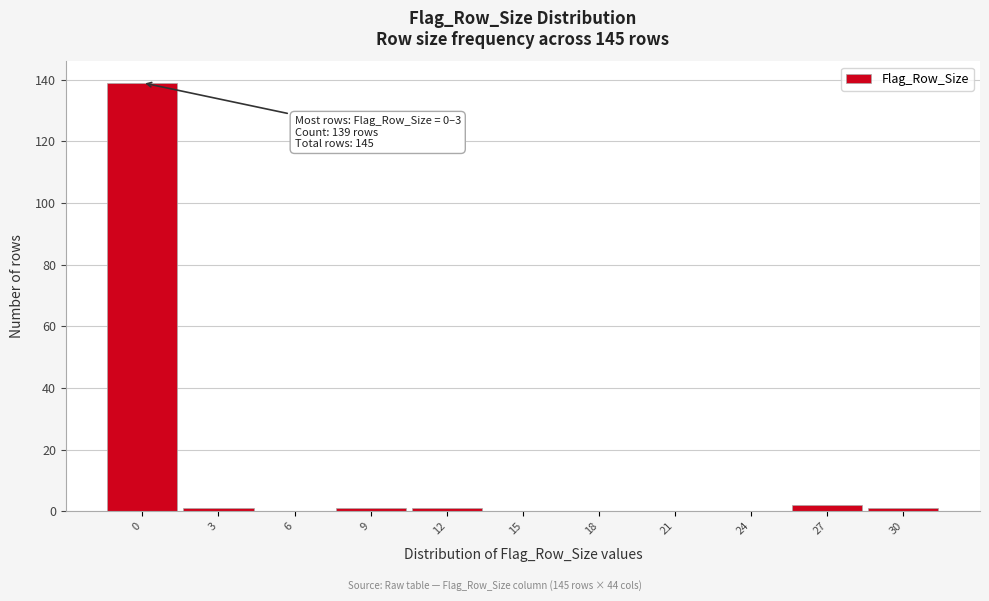

Reading left to right, list all the values displayed in this chart.

0=139	3=1	6=0	9=1	12=1	15=0	18=0	21=0	24=0	27=2	30=1